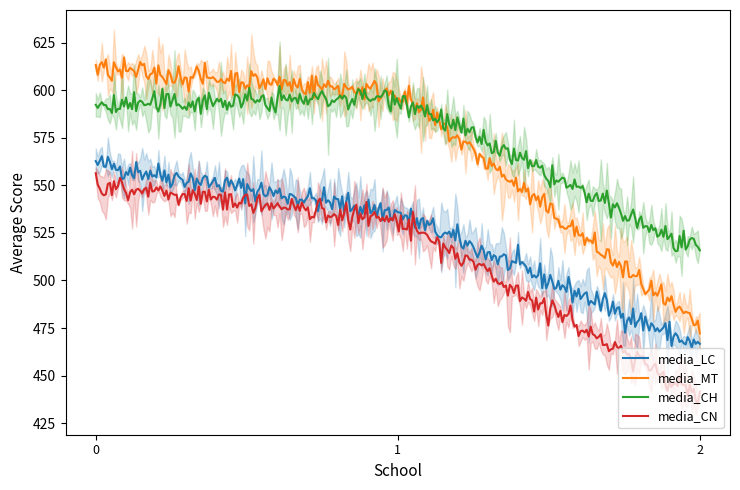

What is the highest value of the media_LC series?

565.3